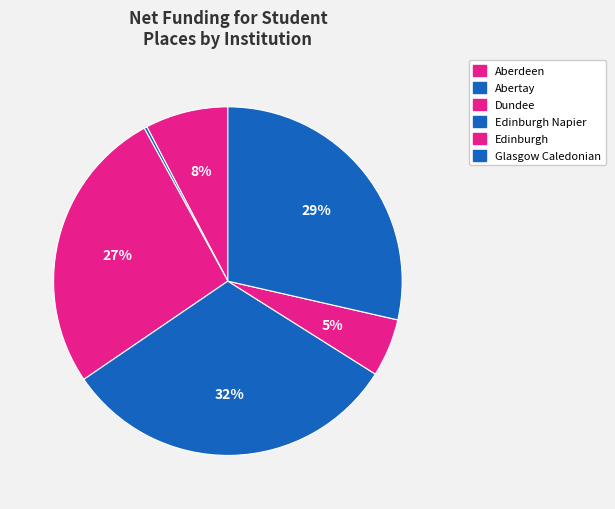

Combined, do Edinburgh and Dundee account for over 50%?

No